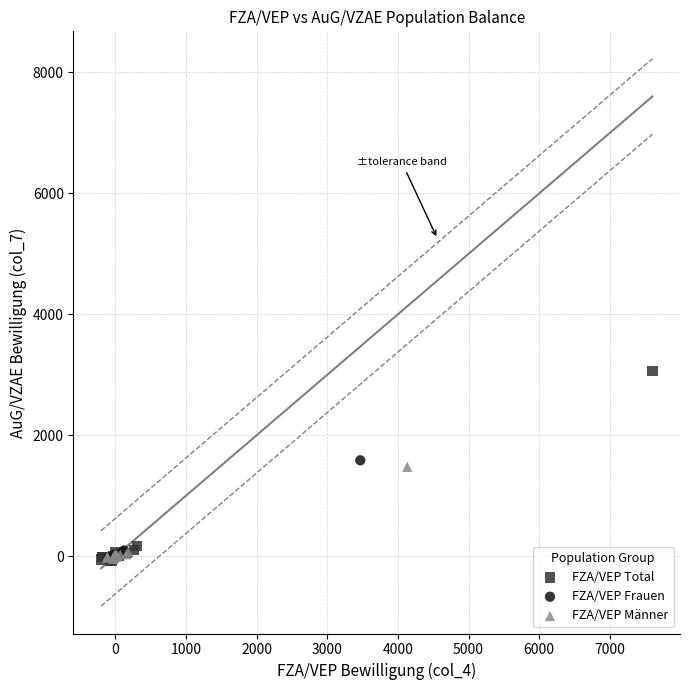

Which series has the largest Y range (max minus min)?

FZA/VEP Total